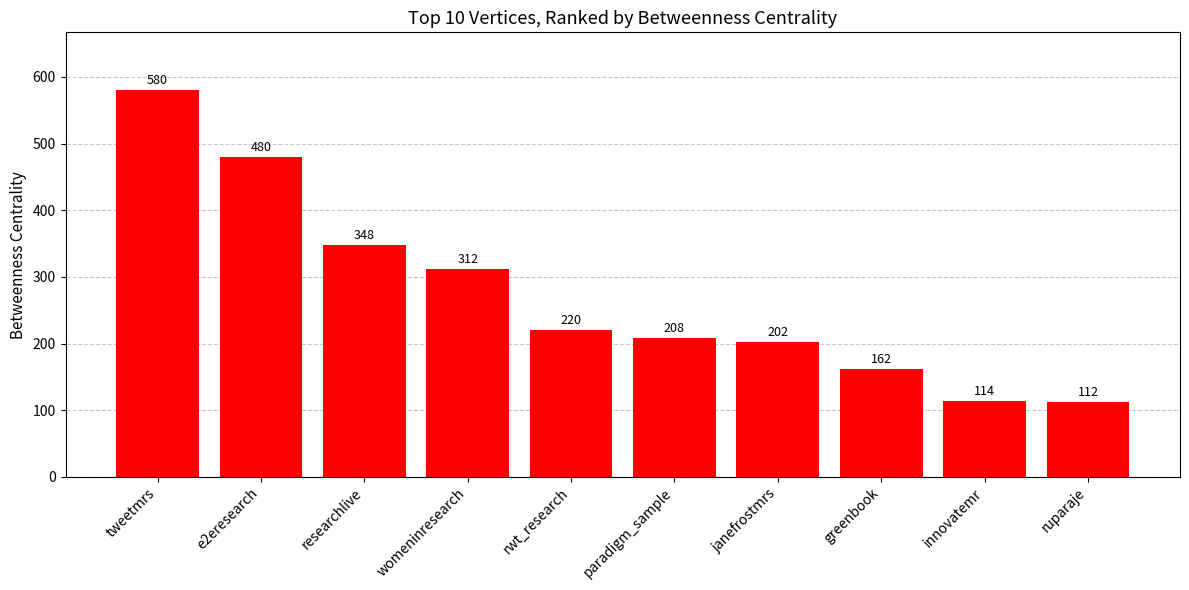

List the labels in order of value, largest first.

tweetmrs, e2eresearch, researchlive, womeninresearch, rwt_research, paradigm_sample, janefrostmrs, greenbook, innovatemr, ruparaje